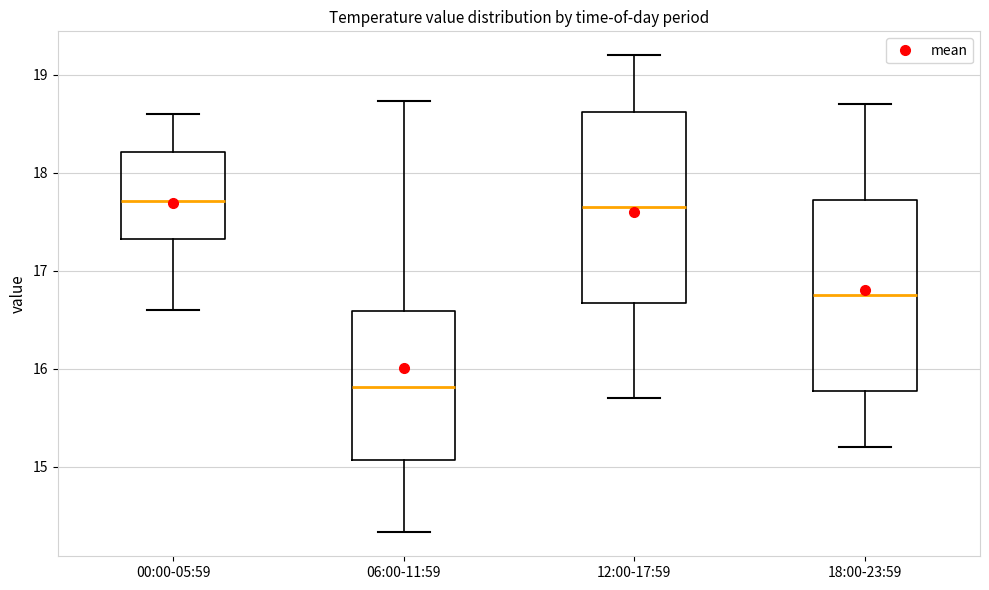

Which box has the lowest median line?

06:00-11:59